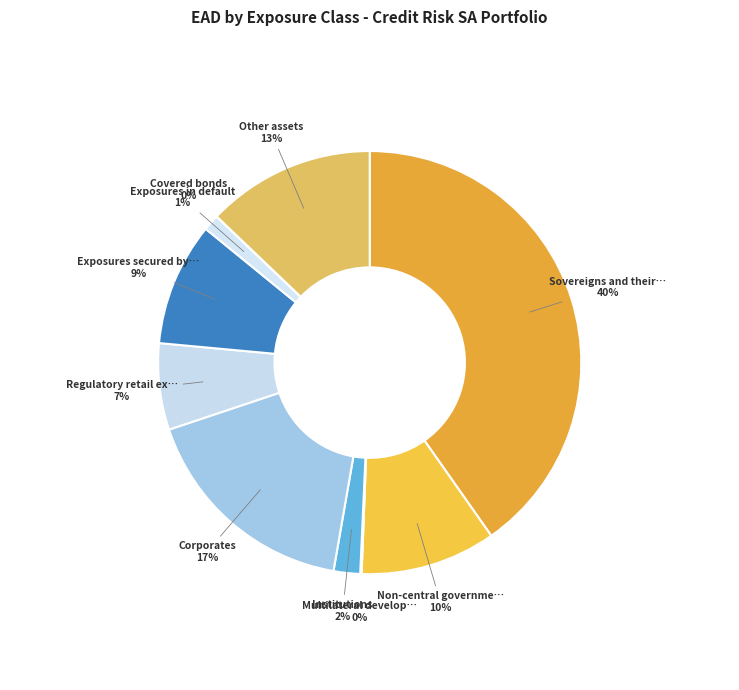

Rank the categories by value from highest to lowest.

Sovereigns and their central banks, Corporates, Other assets, Non-central government public sector entities, Exposures secured by mortgages, Regulatory retail exposures, Institutions, Exposures in default, Multilateral development banks, Covered bonds